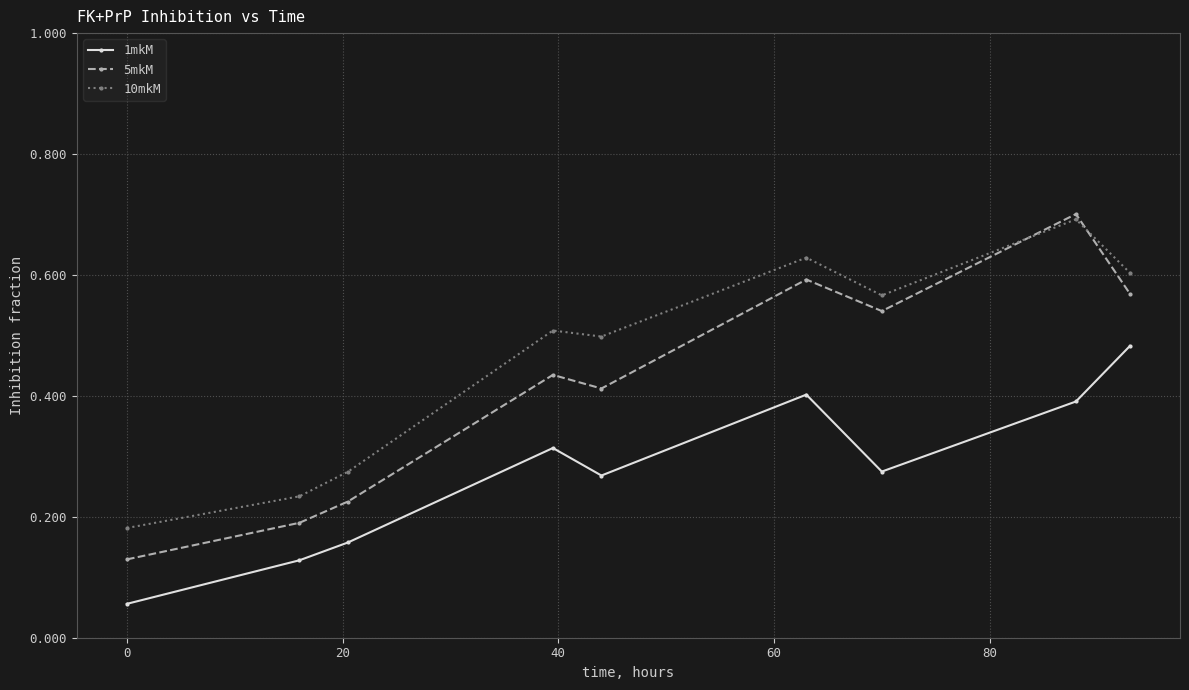

True or false: 10mkM and 1mkM intersect in this chart.

False